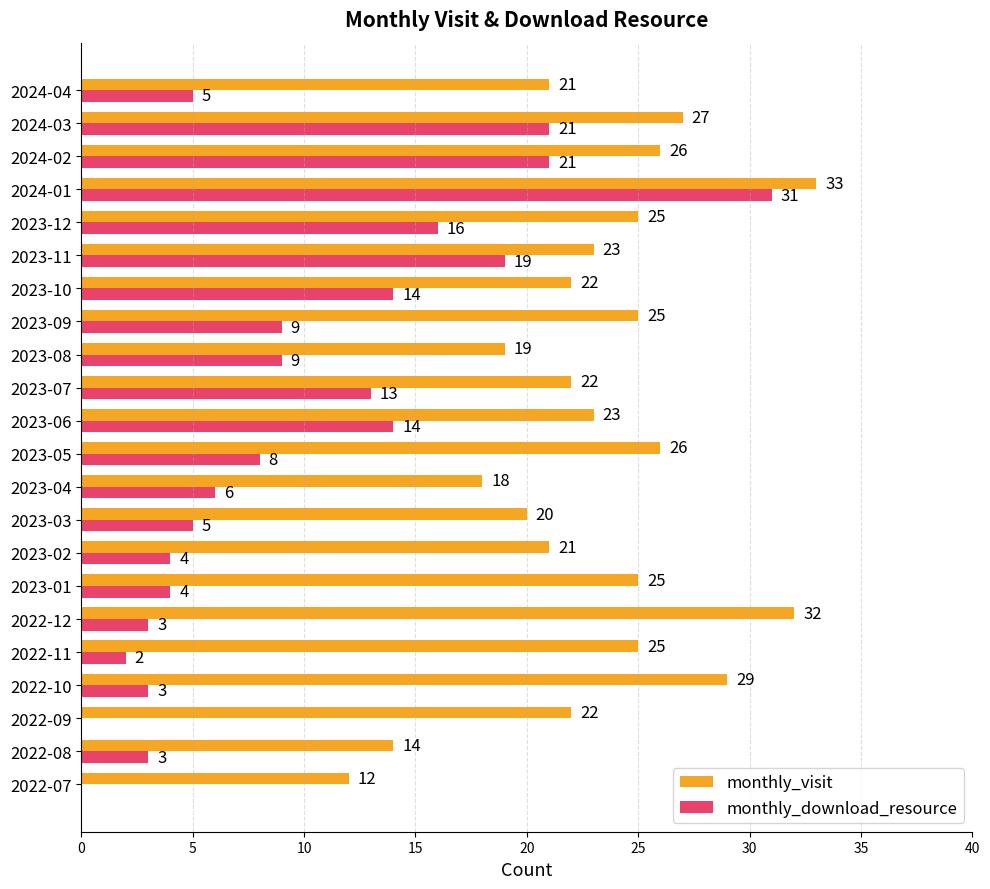

At which label does monthly_download_resource reach its peak?

2024-01